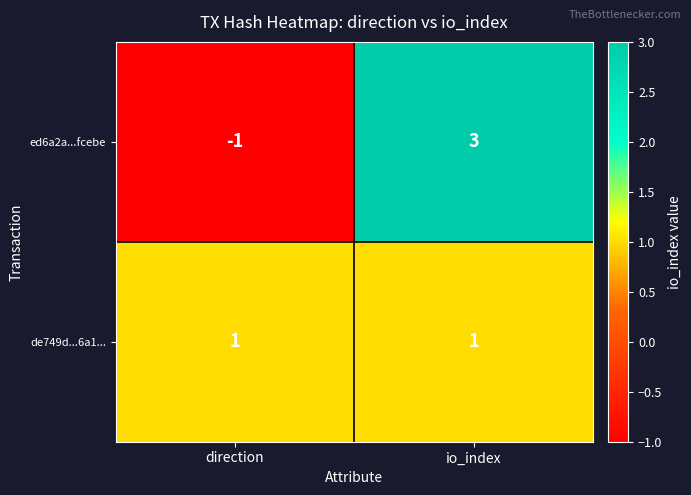

Rank the series at direction from lowest to highest value.

ed6a2a...fcebe, de749d...6a1...